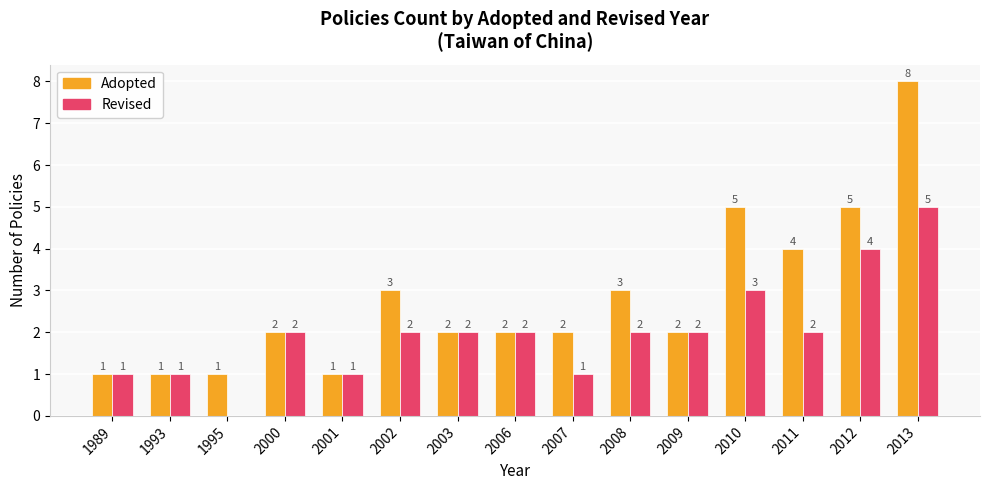

Reading right to left, what are all the values shown in this chart?

Adopted: 2013=8	2012=5	2011=4	2010=5	2009=2	2008=3	2007=2	2006=2	2003=2	2002=3	2001=1	2000=2	1995=1	1993=1	1989=1
Revised: 2013=5	2012=4	2011=2	2010=3	2009=2	2008=2	2007=1	2006=2	2003=2	2002=2	2001=1	2000=2	1995=0	1993=1	1989=1